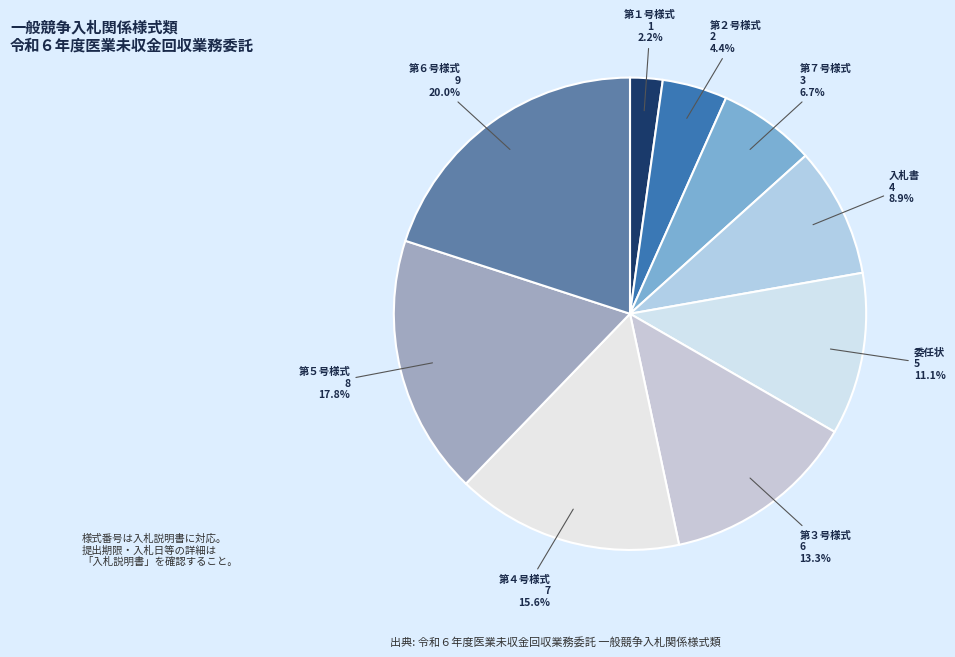

Which category has the biggest portion of the pie?

第６号様式